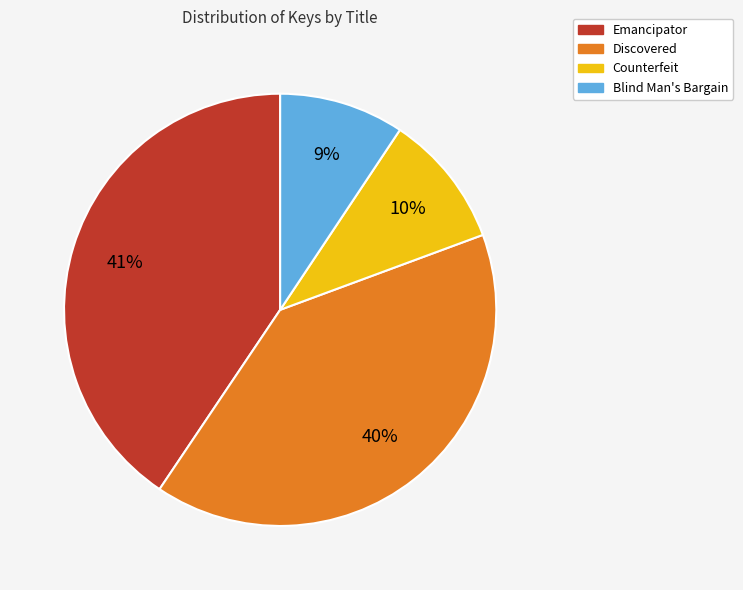

Combined, do Emancipator and Discovered account for over 50%?

Yes